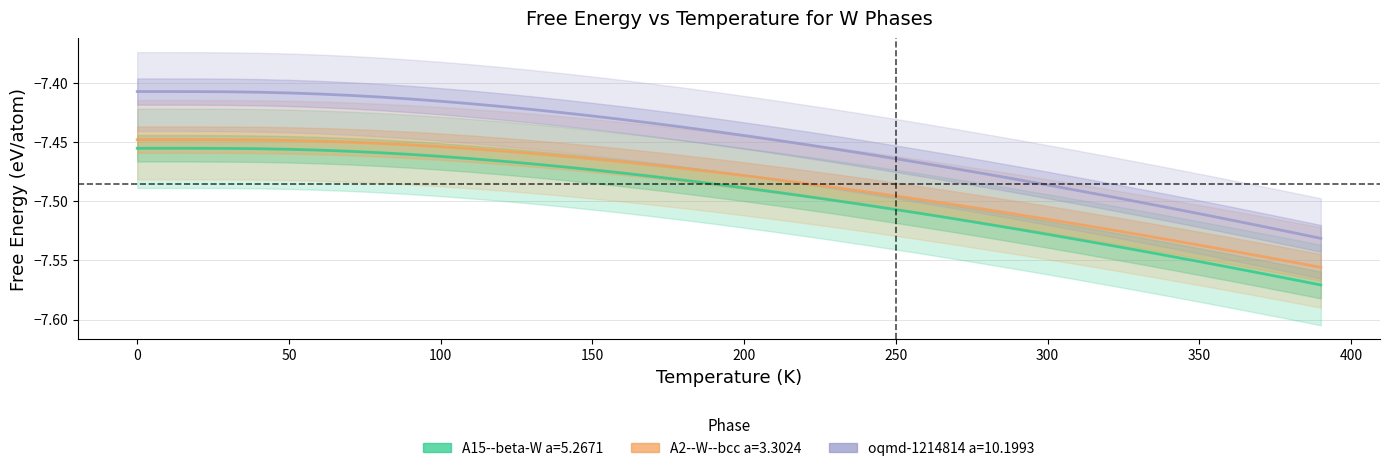

True or false: A15--beta-W a=5.2671 and A2--W--bcc a=3.3024 intersect in this chart.

False